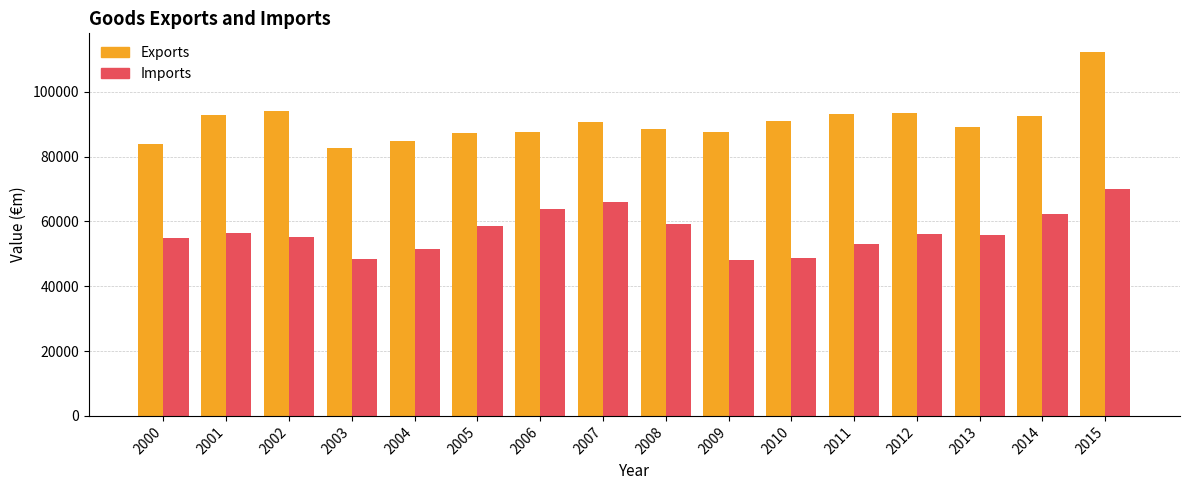

The Exports series shows 161844.8 at 2007. True or false?

False